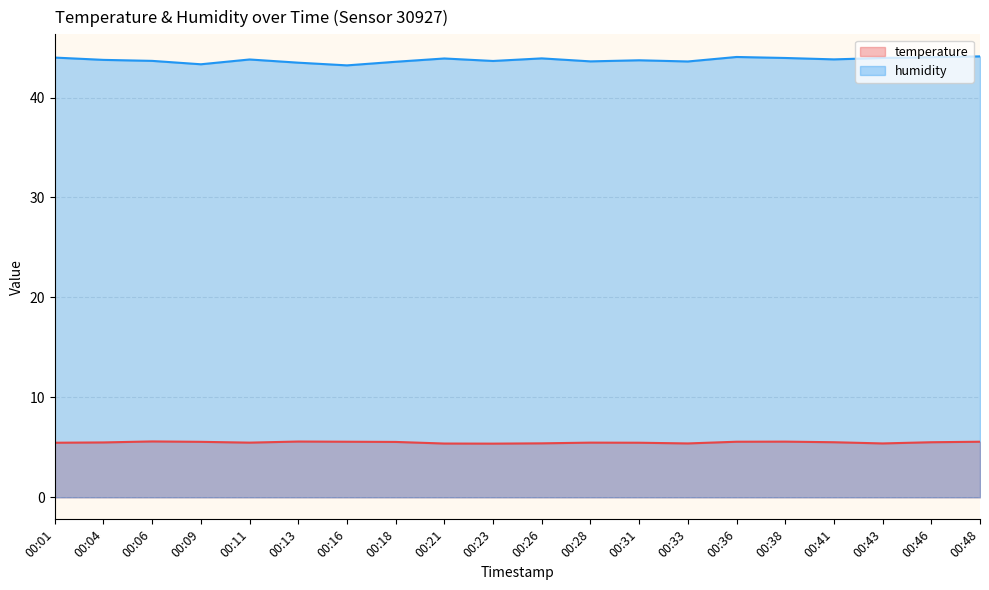

At which category does humidity reach its first local valley?

00:09